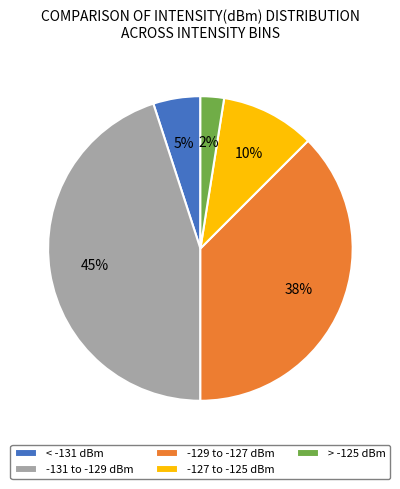

Combined, do -129 to -127 dBm and -127 to -125 dBm account for over 50%?

No